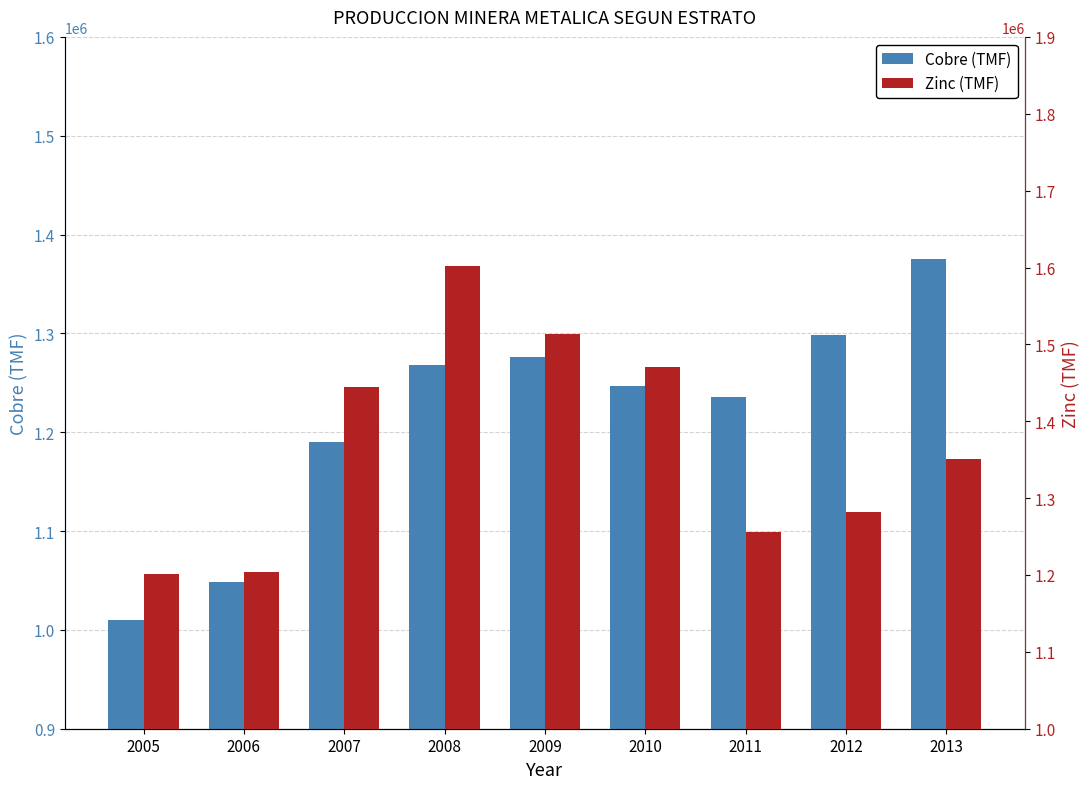

True or false: Zinc (TMF) has a value of 2196787.4 at 2011.

False